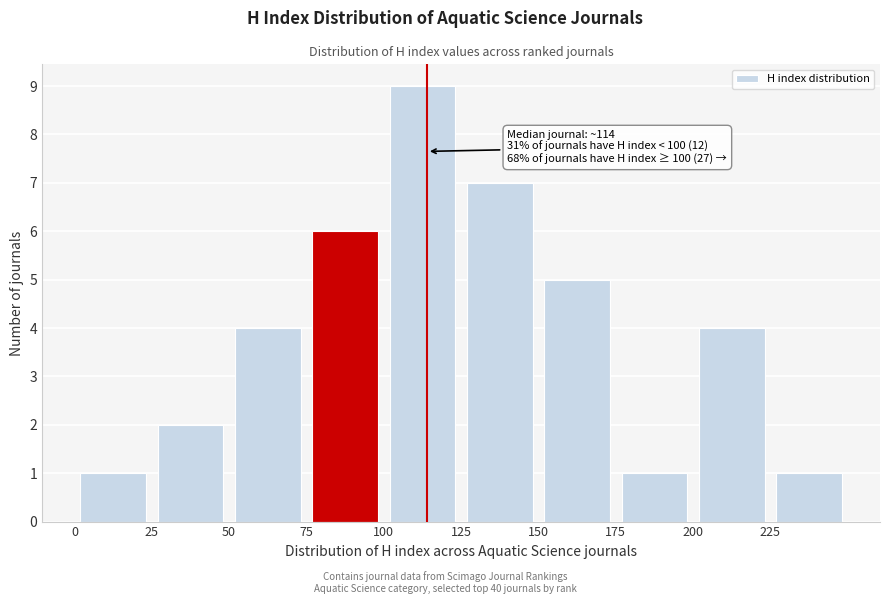

Over which range of the x-axis is the bar tallest?

100 to 125